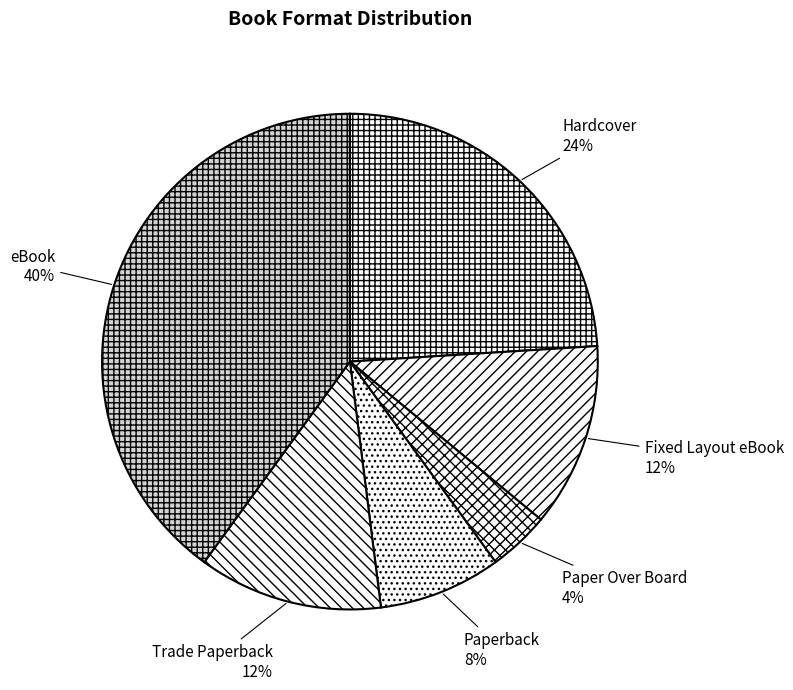

Is it true that Paperback is 20% of the pie?

False